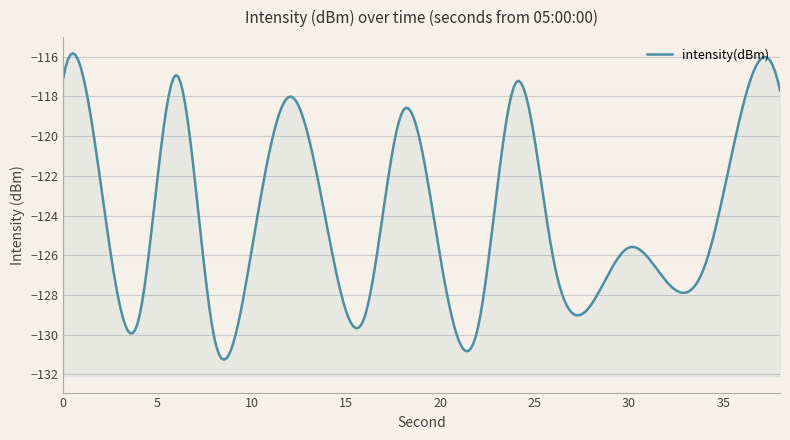

Where is the data nearest to the value -123?

2